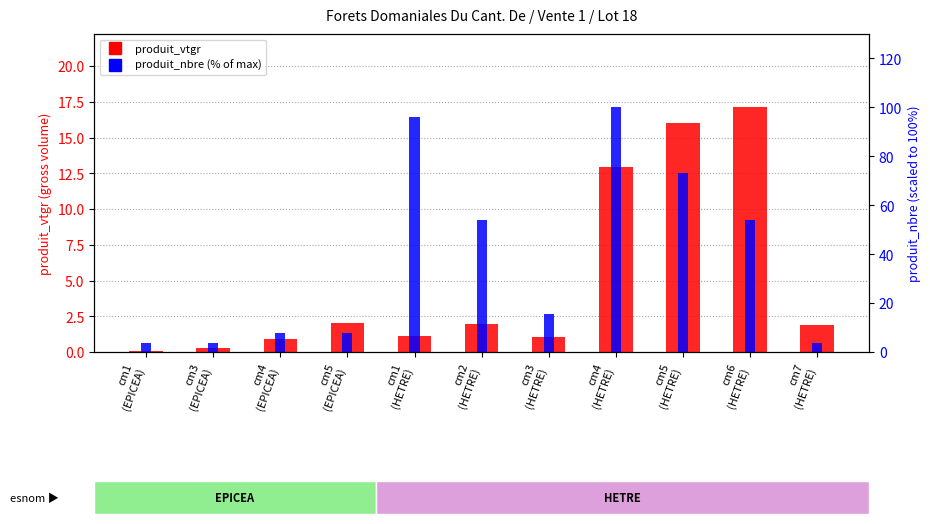

What is the label of the 2nd bar from the left?

cm3
(EPICEA)